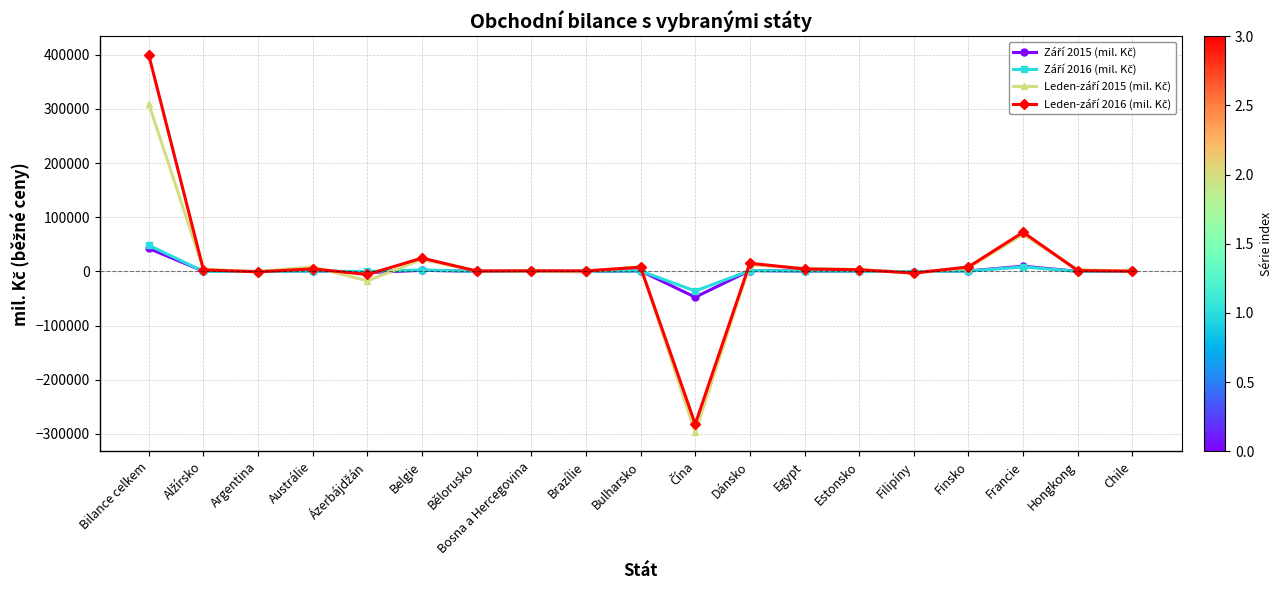

At which category is the sum across all series the highest?

Bilance celkem